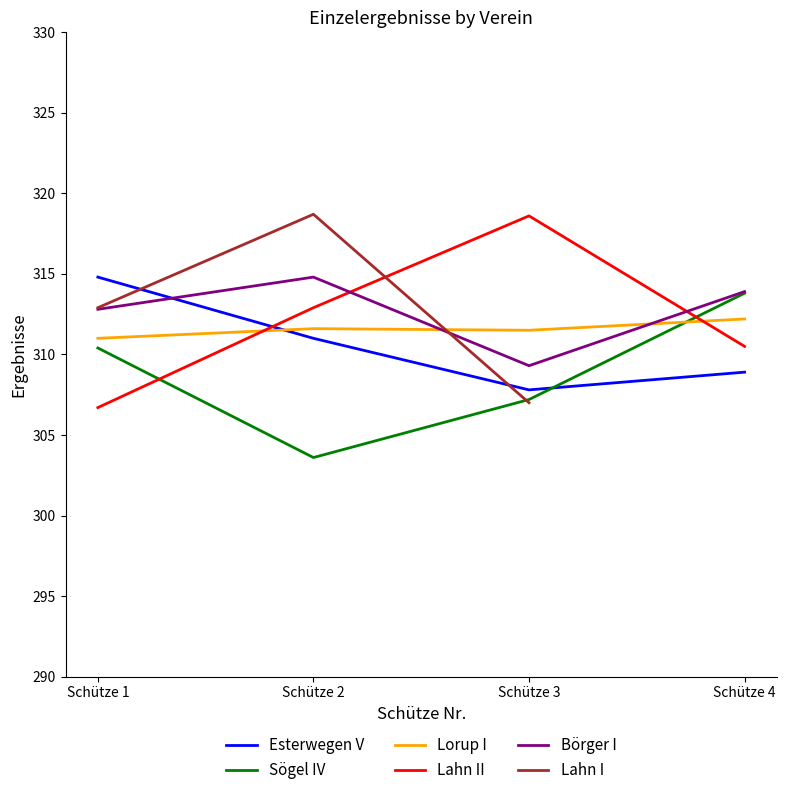

At which label is Börger I closest to 312?

Schütze 1